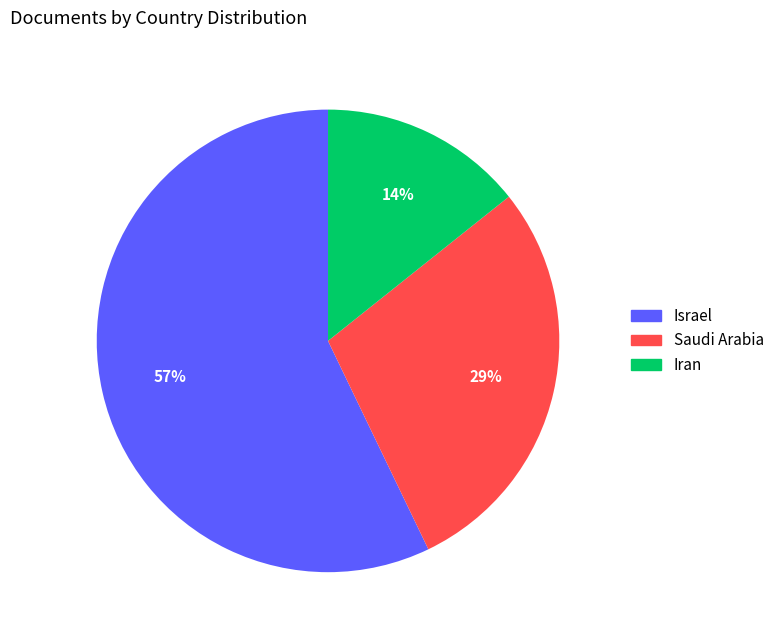

To the nearest percent, what is the difference between the largest and smallest slice percentages?

43%